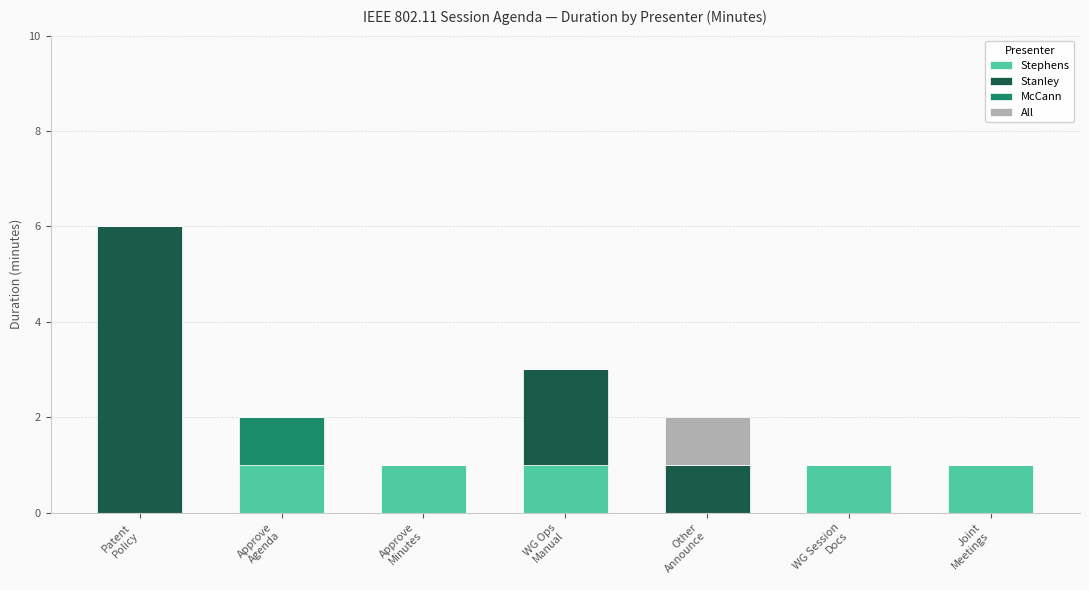

How many distinct data groups are displayed?

4